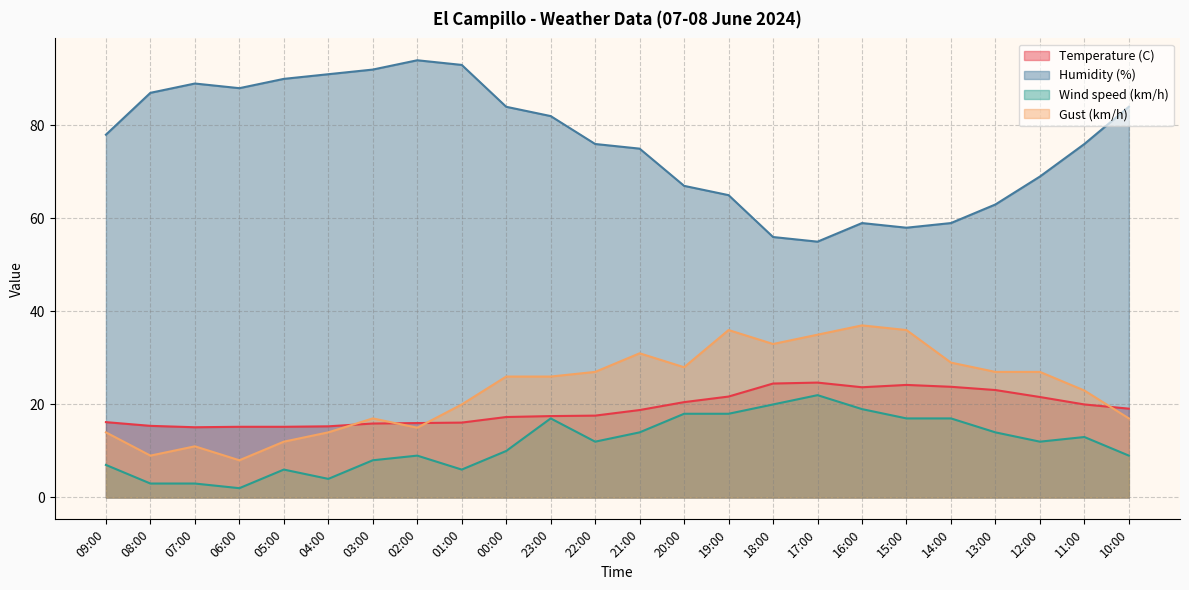

True or false: Gust (km/h) has a value of 4.8 at 02:00.

False